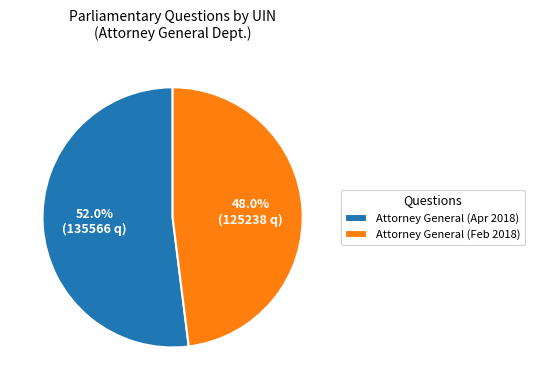

Between Attorney General (Feb 2018) and Attorney General (Apr 2018), which is larger?

Attorney General (Apr 2018)